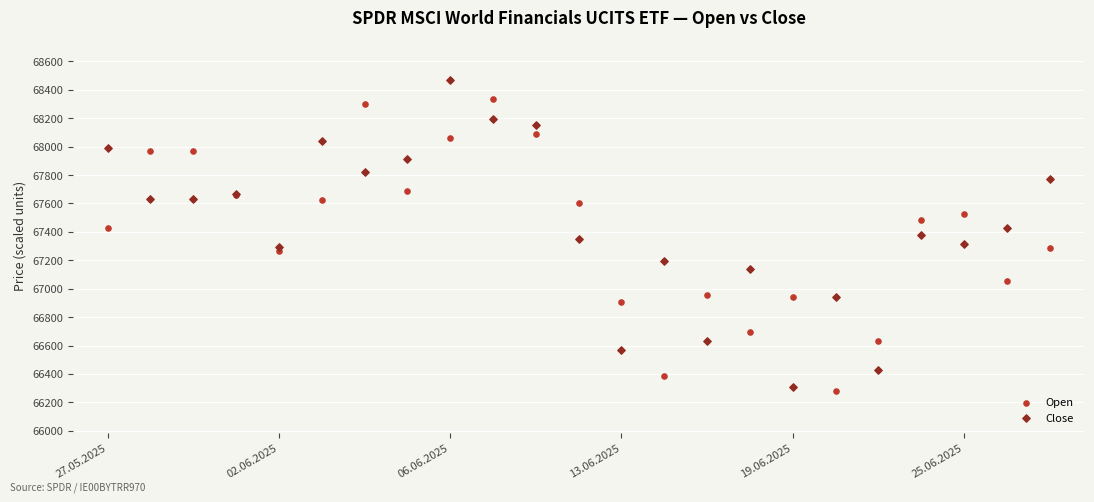

What are all the series names shown in the legend?

Open, Close